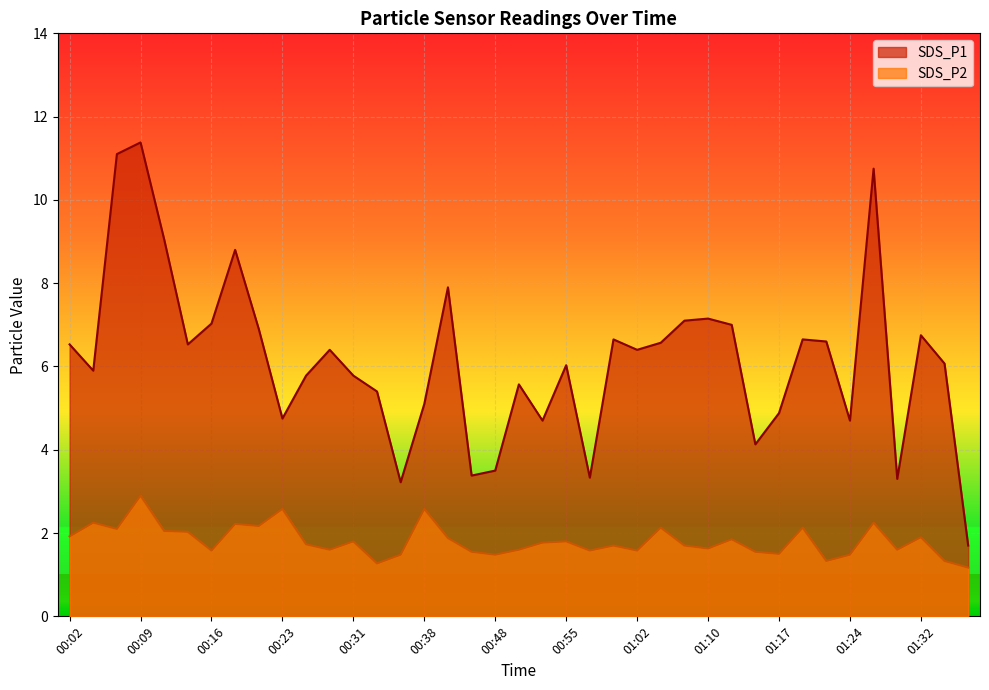

What is the label of the 17th point from the right?

00:58